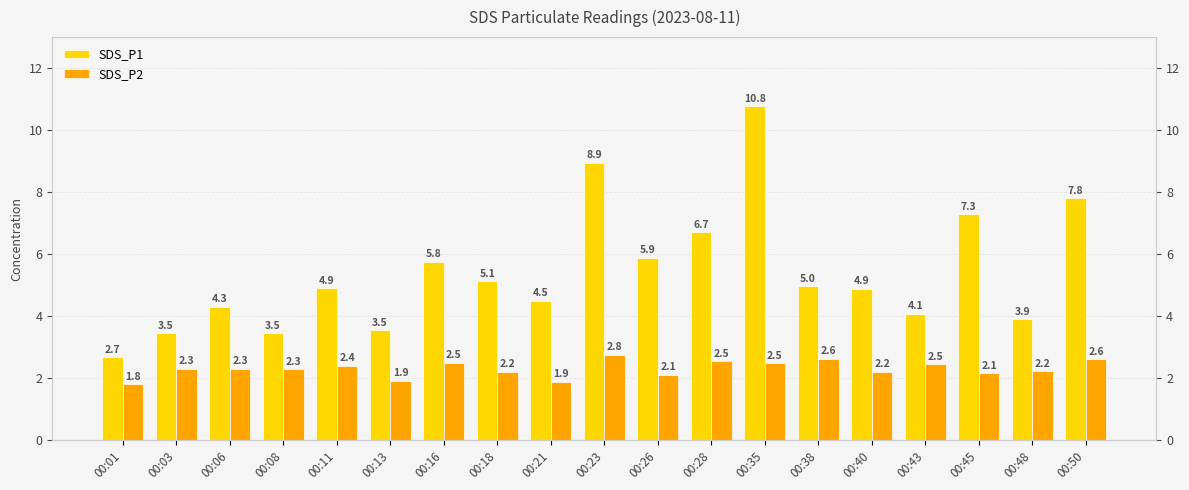

What is the approximate value of SDS_P2 at 00:26?

2.1